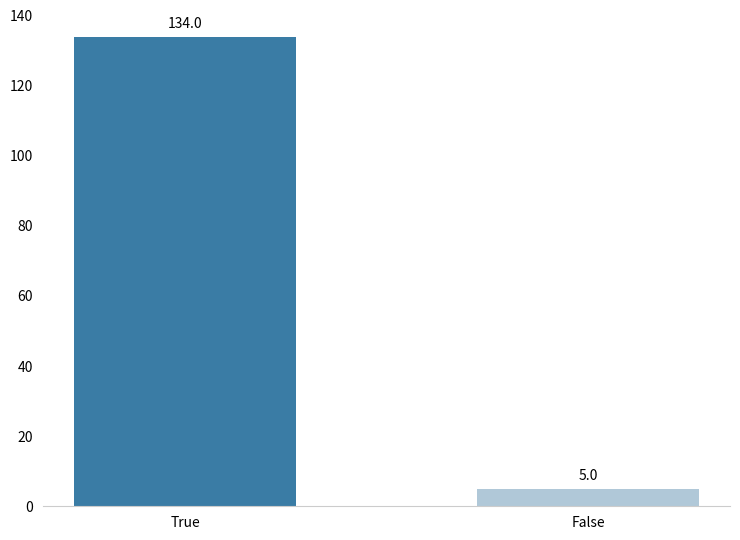

How many values are between 5 and 134?

2